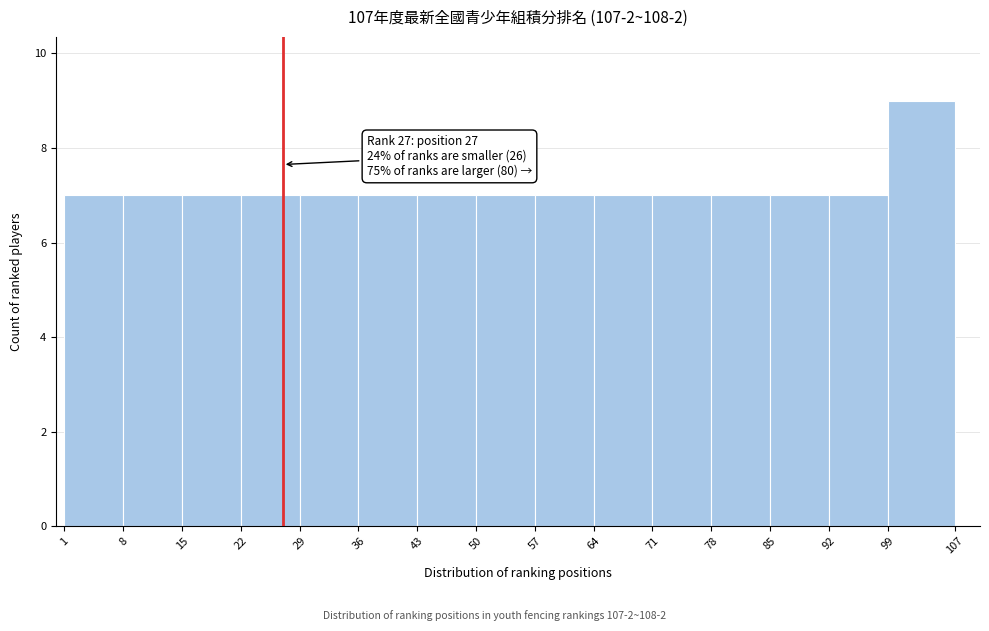

Which range on the x-axis has the tallest bar?

99 to 107